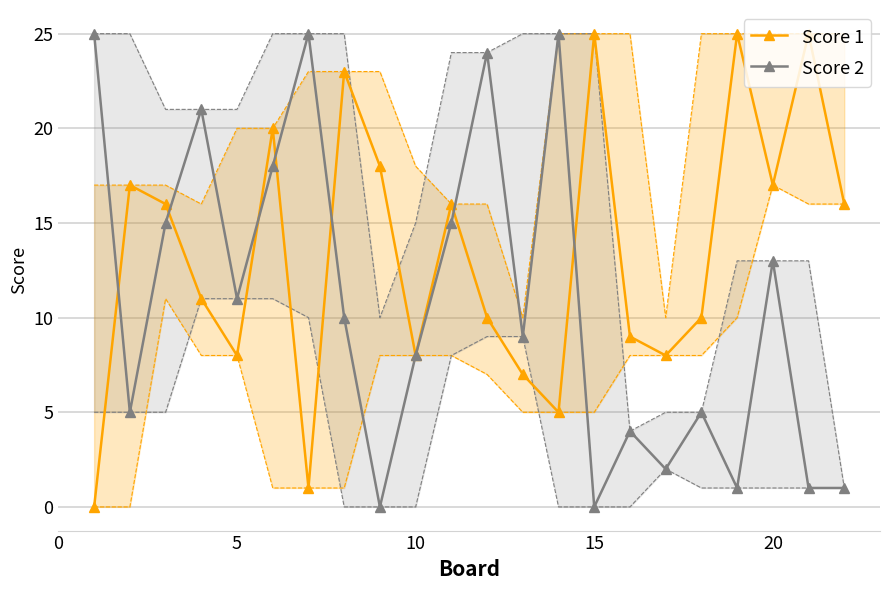

What are all the series names shown in the legend?

Score 1, Score 2